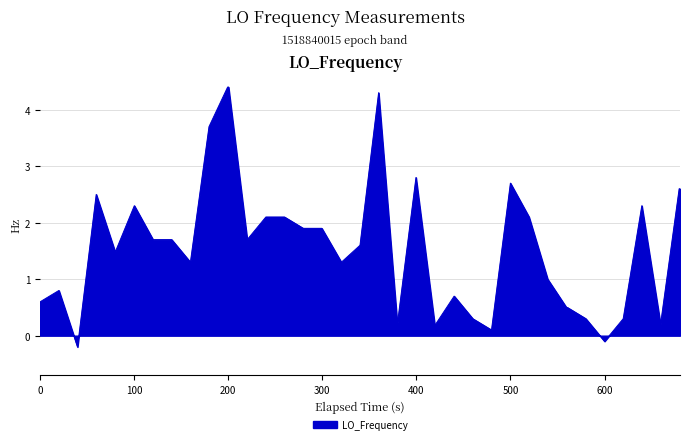

Reading left to right, extract all data points from this chart.

0.6	0.8	-0.2	2.5	1.5	1.5	2.3	1.7	1.7	1.3	3.7	4.4	4.4	1.7	2.1	2.1	1.9	1.9	1.3	1.6	4.3	0.2	2.8	0.2	0.2	0.7	0.3	0.1	2.7	2.1	1.0	0.5	0.5	0.3	-0.1	0.3	2.3	0.2	2.6	2.6